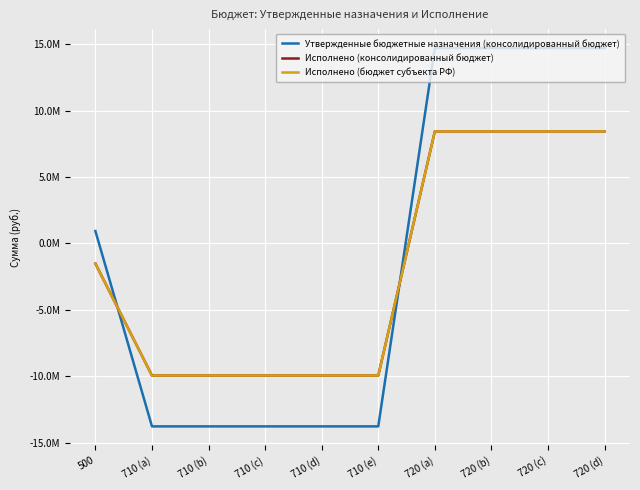

How many intersections are there between Утвержденные бюджетные назначения (консолидированный бюджет) and Исполнено (консолидированный бюджет)?

2